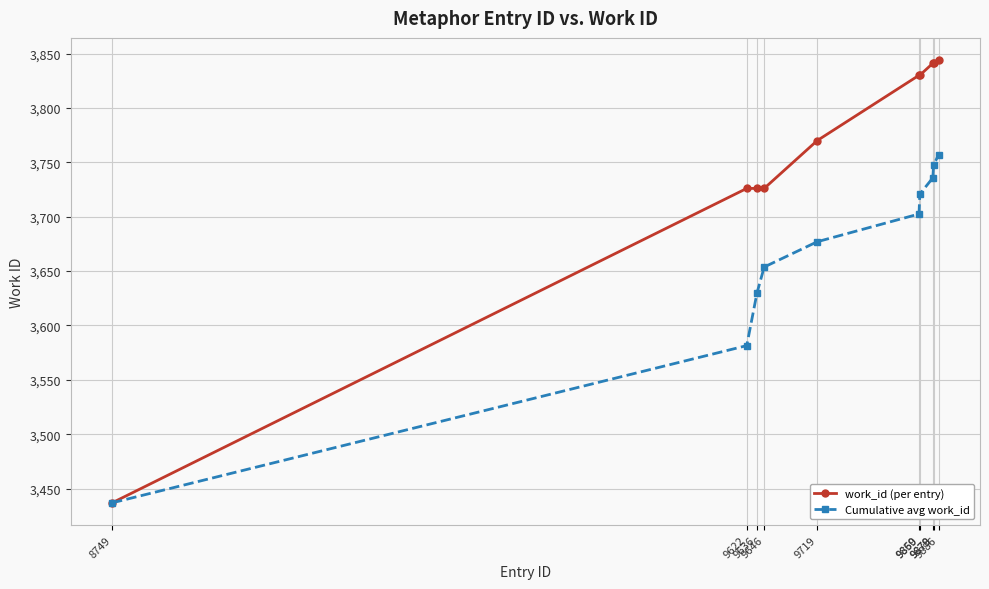

How many values in the Cumulative avg work_id series exceed 3702?

5